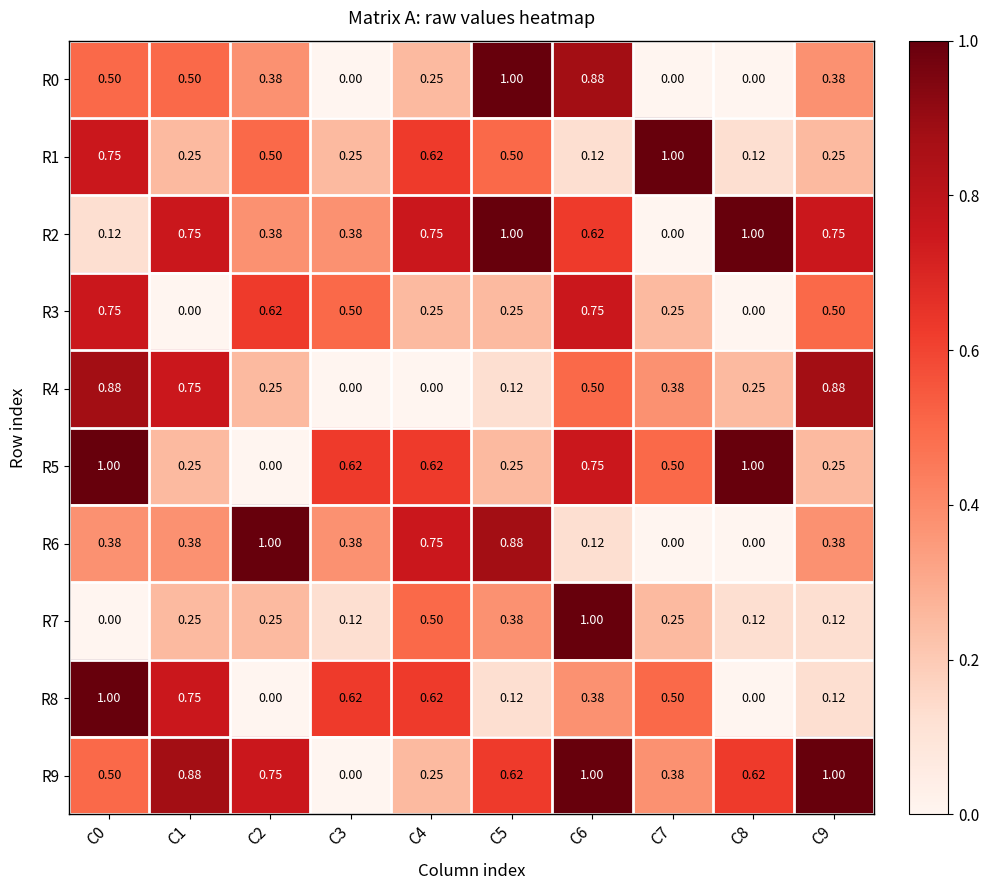

Is the value of R0 at C6 greater than the value of R8 at C8?

Yes